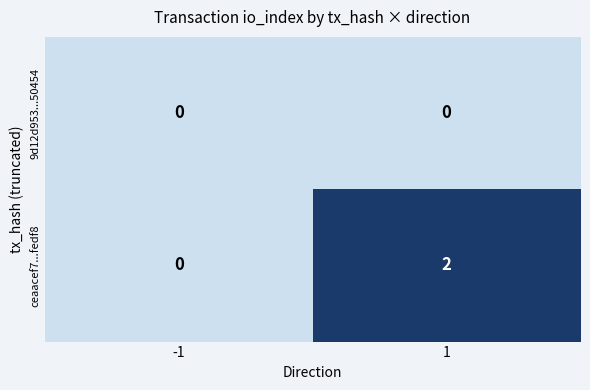

What is the difference between the highest and lowest values at 1?

2